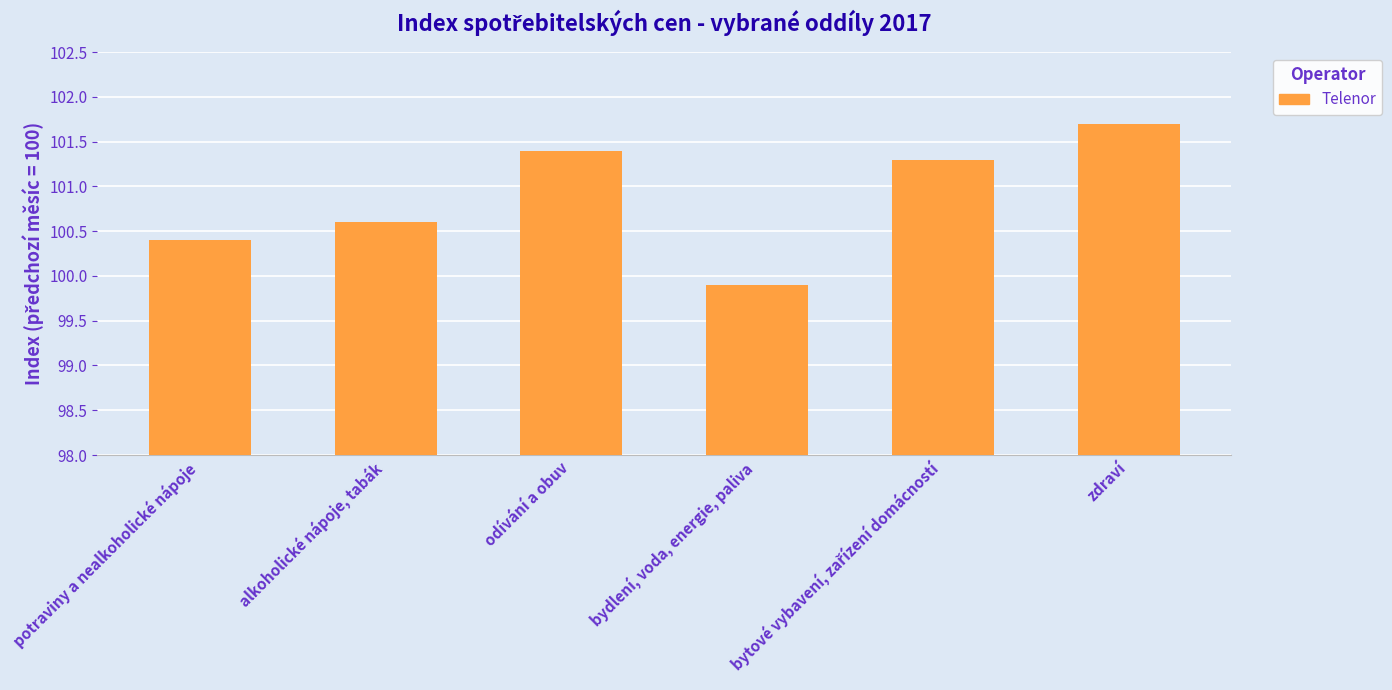

What position from the right is alkoholické nápoje, tabák?

5